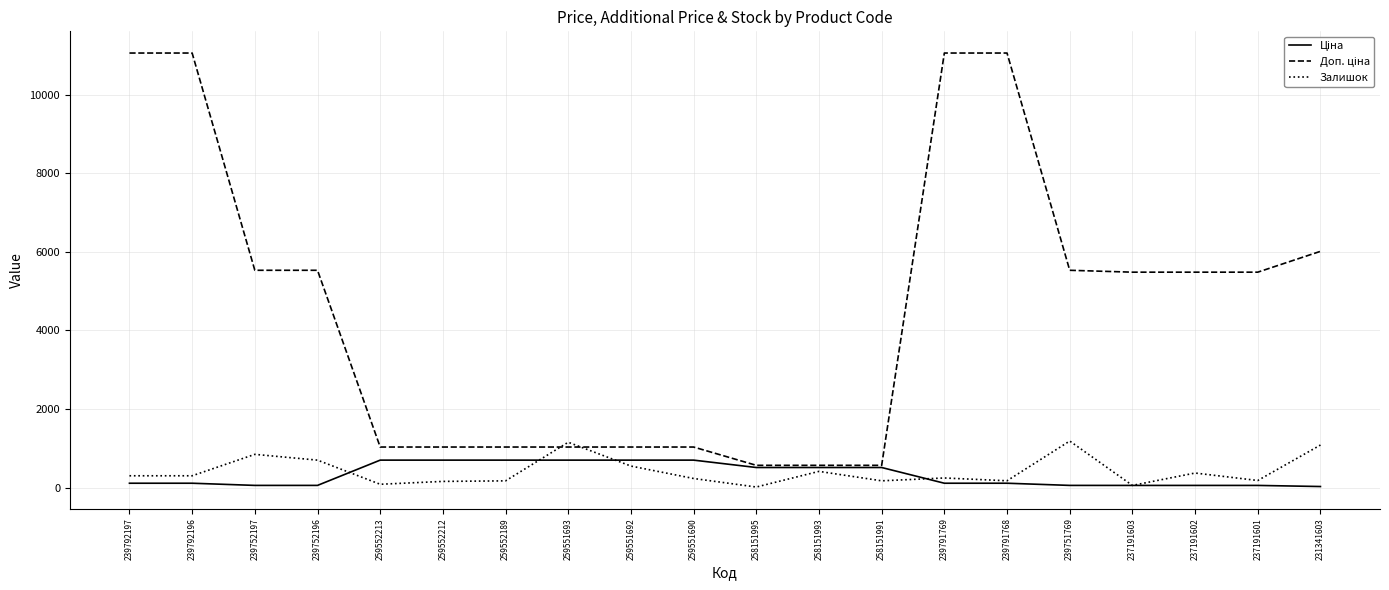

True or false: Залишок has a value of 845.0 at 239752197.

True